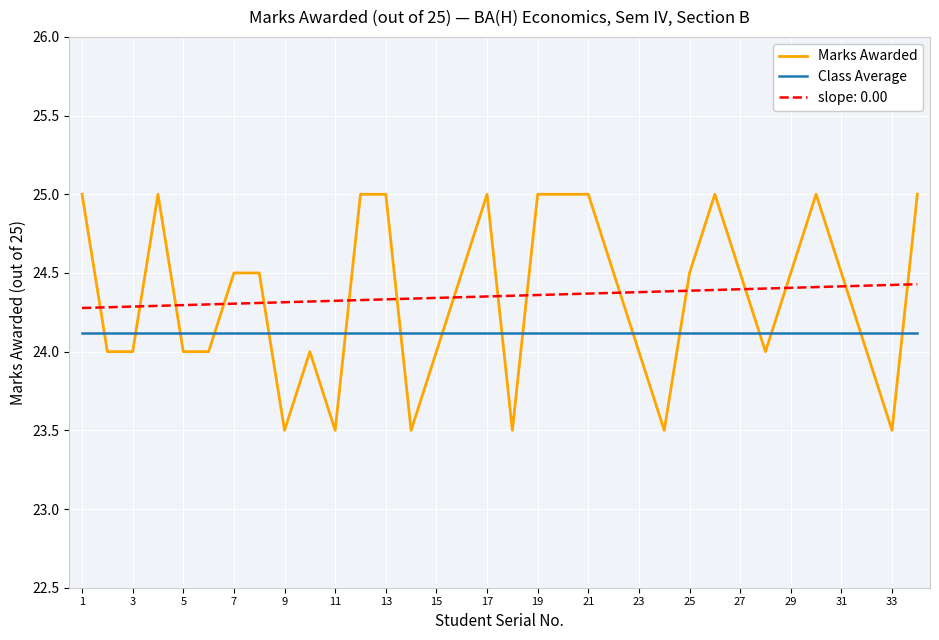

List the series in order of their peak value, highest first.

Marks Awarded, slope: 0.00, Class Average